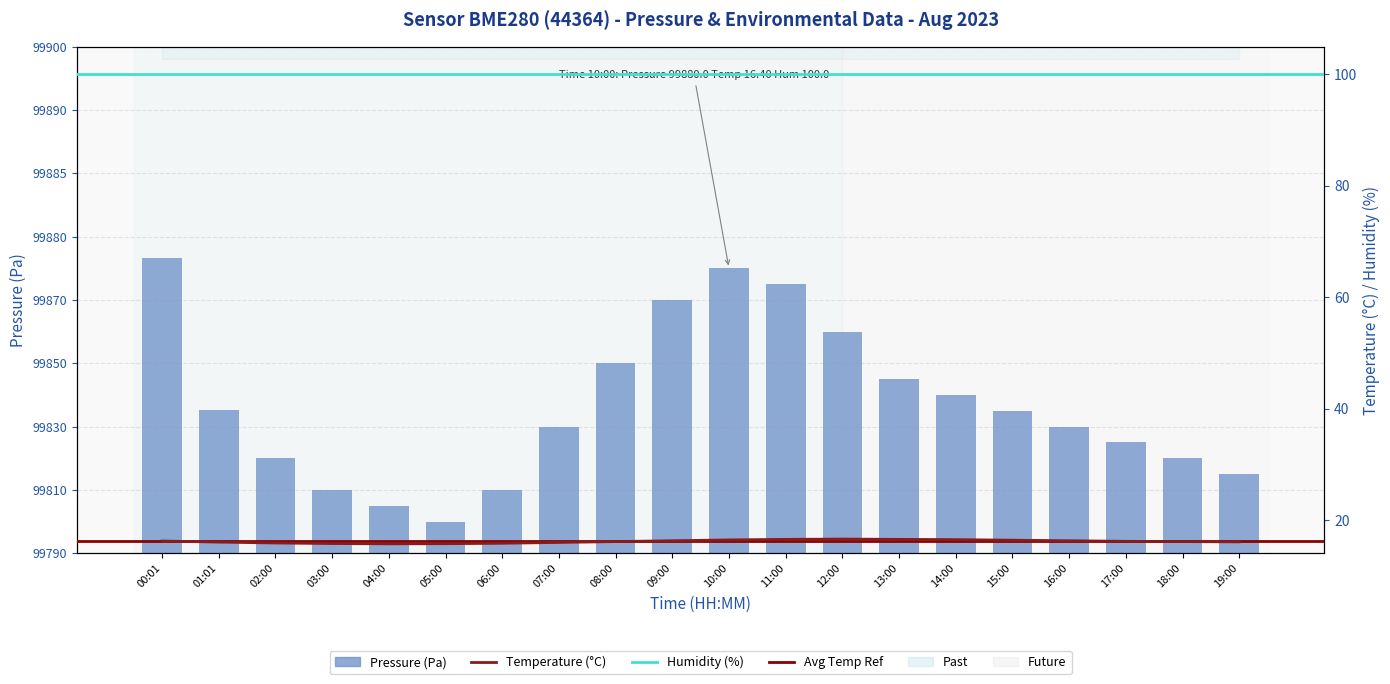

At which label does temperature reach its minimum?

04:00